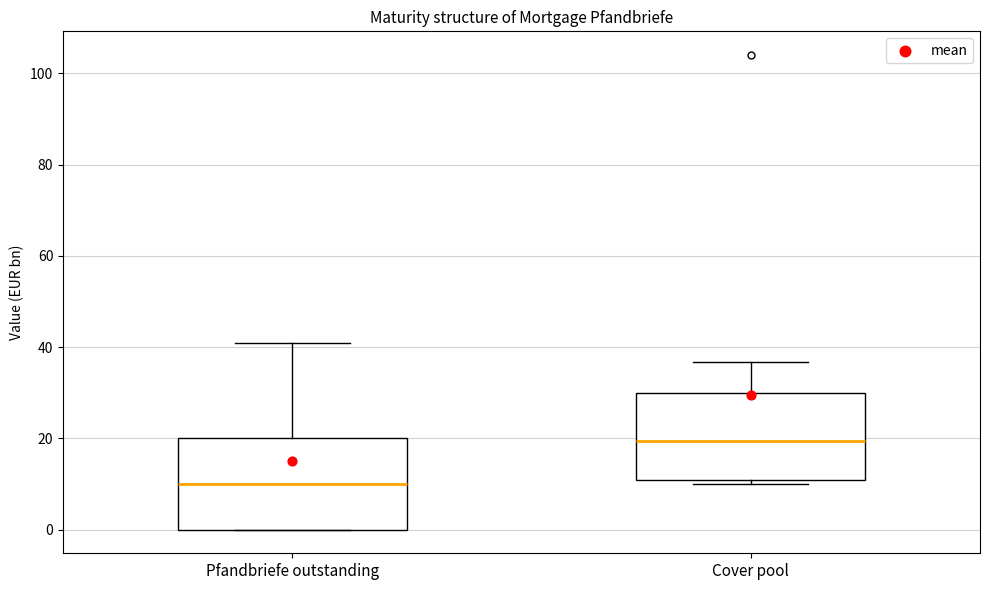

Reading left to right, read every box against the y-axis: the position of its median line, the range the box covers, and the ends of its whiskers. The values are not printed on the chart, so give them approximately, as read against the axis.

Pfandbriefe outstanding: median 10, box 0 to 20, whiskers 0 to 42
Cover pool: median 20, box 10 to 30, whiskers 10 (just below the box's lower edge) to 36